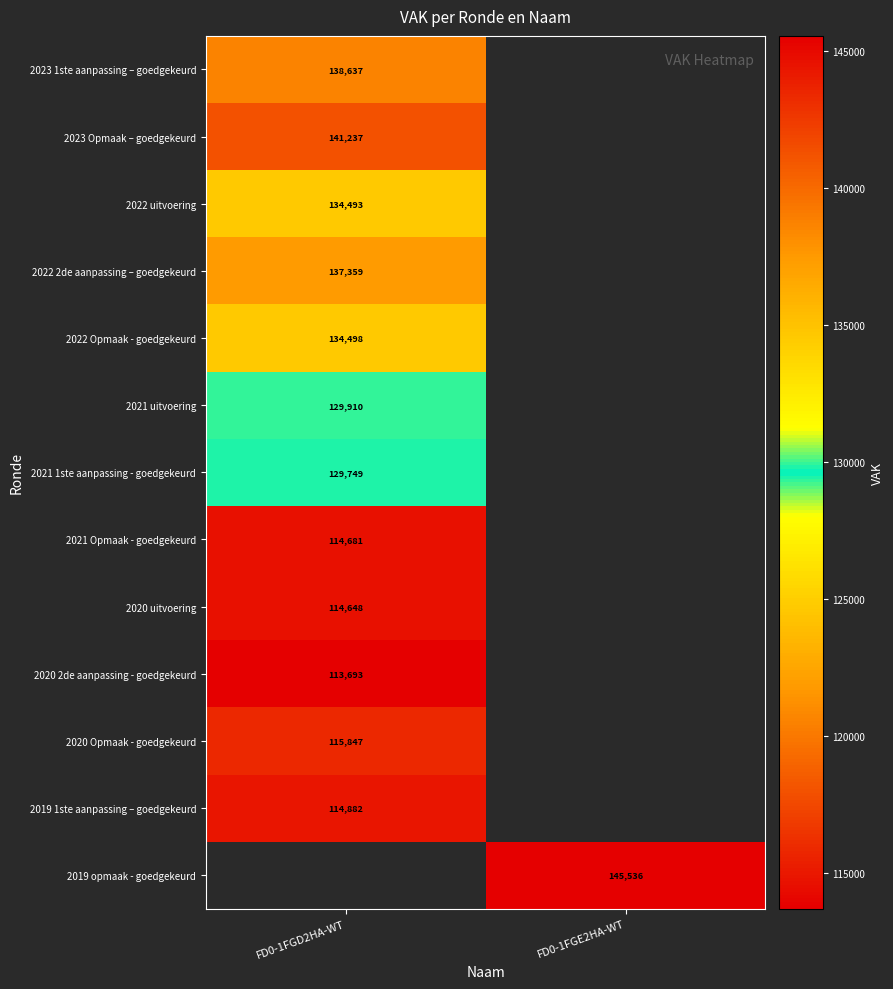

The 2019 1ste aanpassing – goedgekeurd series shows 32424 at FD0-1FGD2HA-WT. True or false?

False